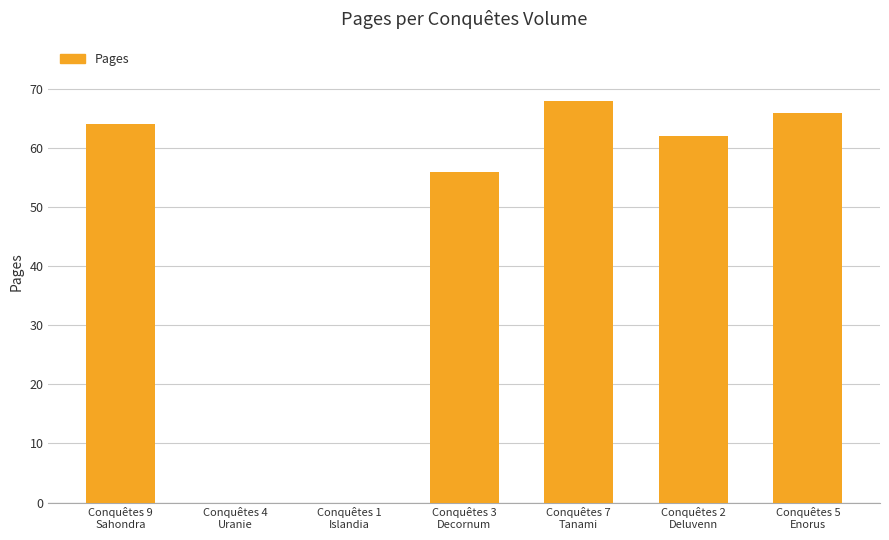

The value at Conquêtes 5
Enorus is 66. True or false?

True